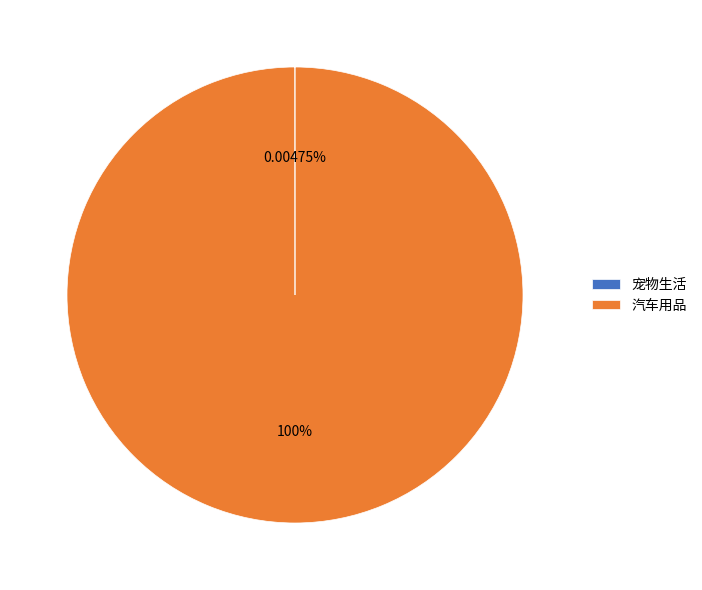

Which slice is the largest?

汽车用品